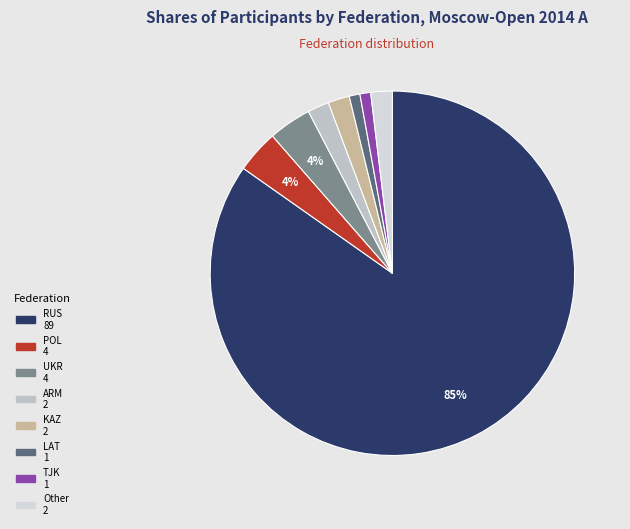

What is the change in value from ARM to LAT?

-1